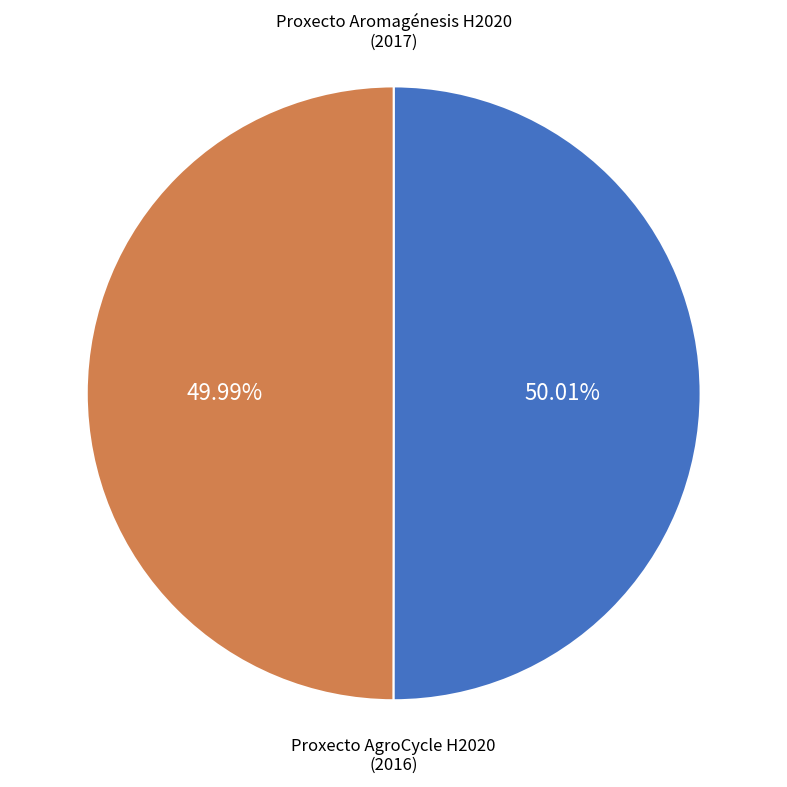

Is the sum of Proxecto AgroCycle H2020 and Proxecto Aromagénesis H2020 greater than half?

Yes